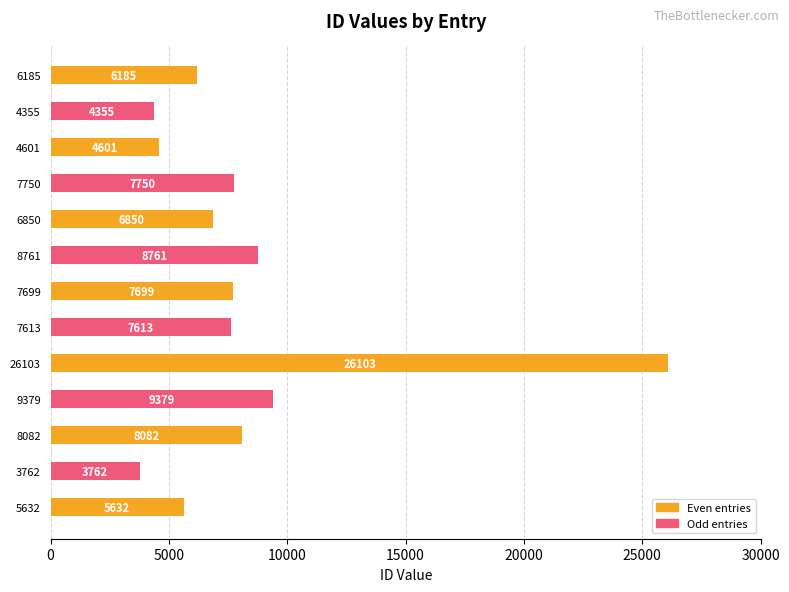

Reading bottom to top, list all the values displayed in this chart.

5632	3762	8082	9379	26103	7613	7699	8761	6850	7750	4601	4355	6185